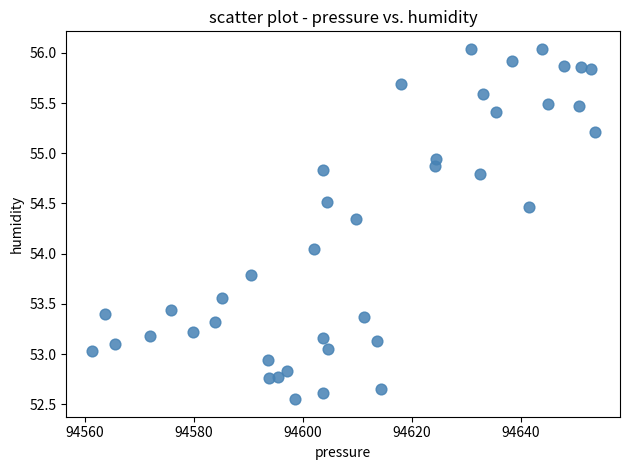

What is the range of X values (max minus min)?

92.3